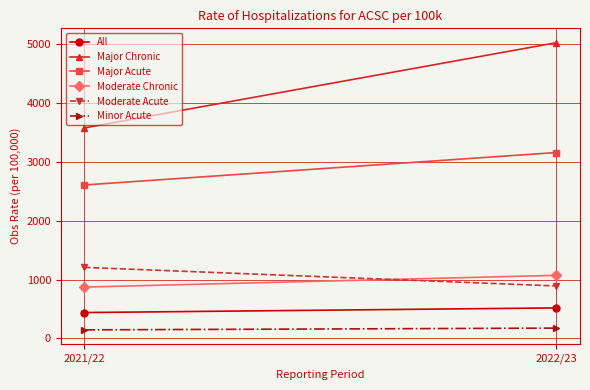

True or false: Moderate Acute has a value of 891.6 at 2022/23.

True